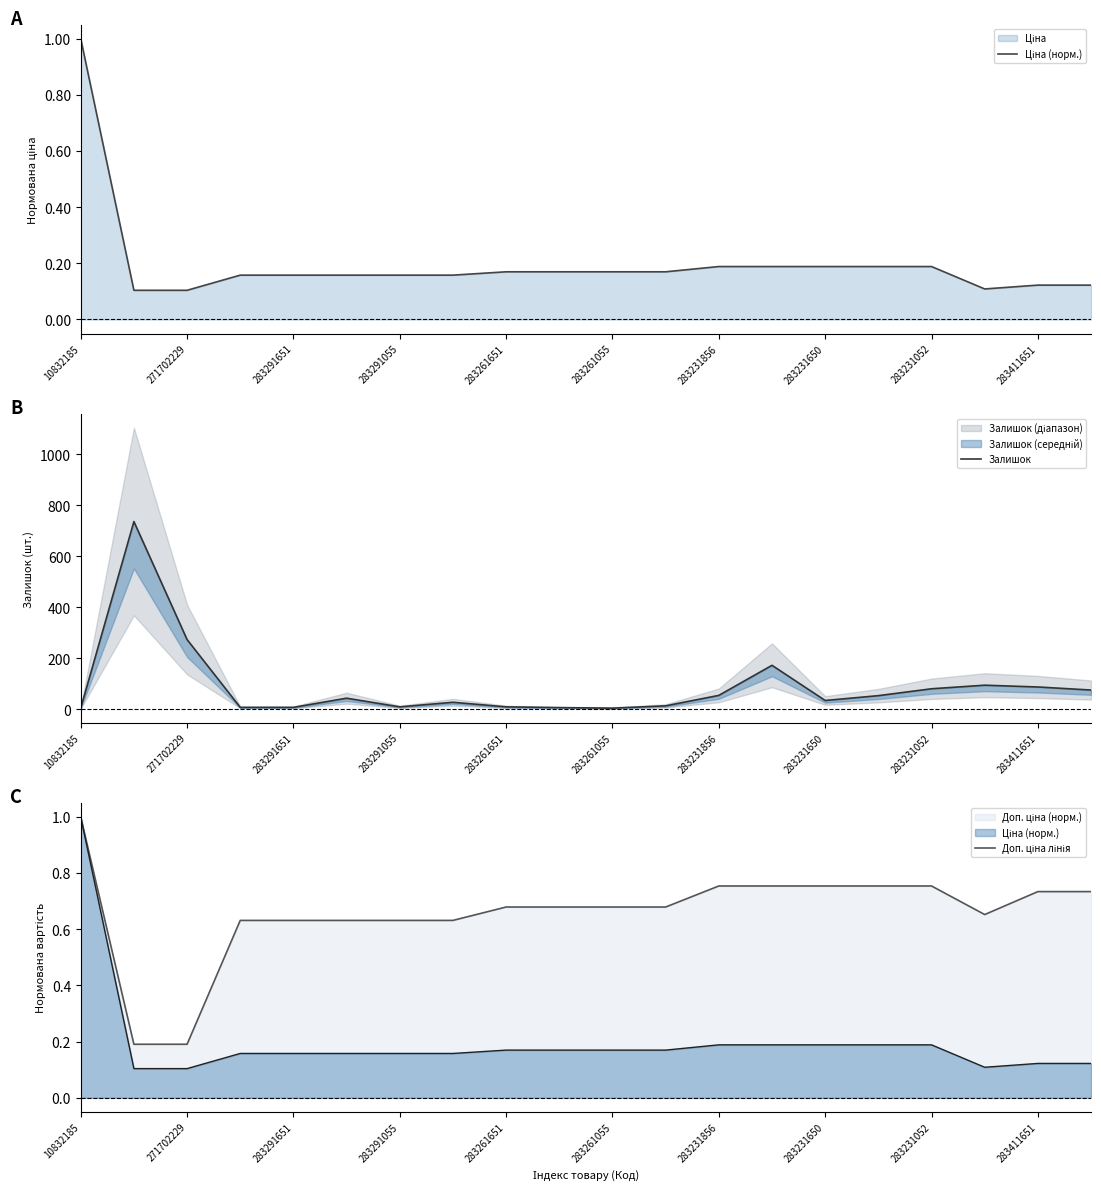

What is the minimum value for Ціна (норм.)?

0.1